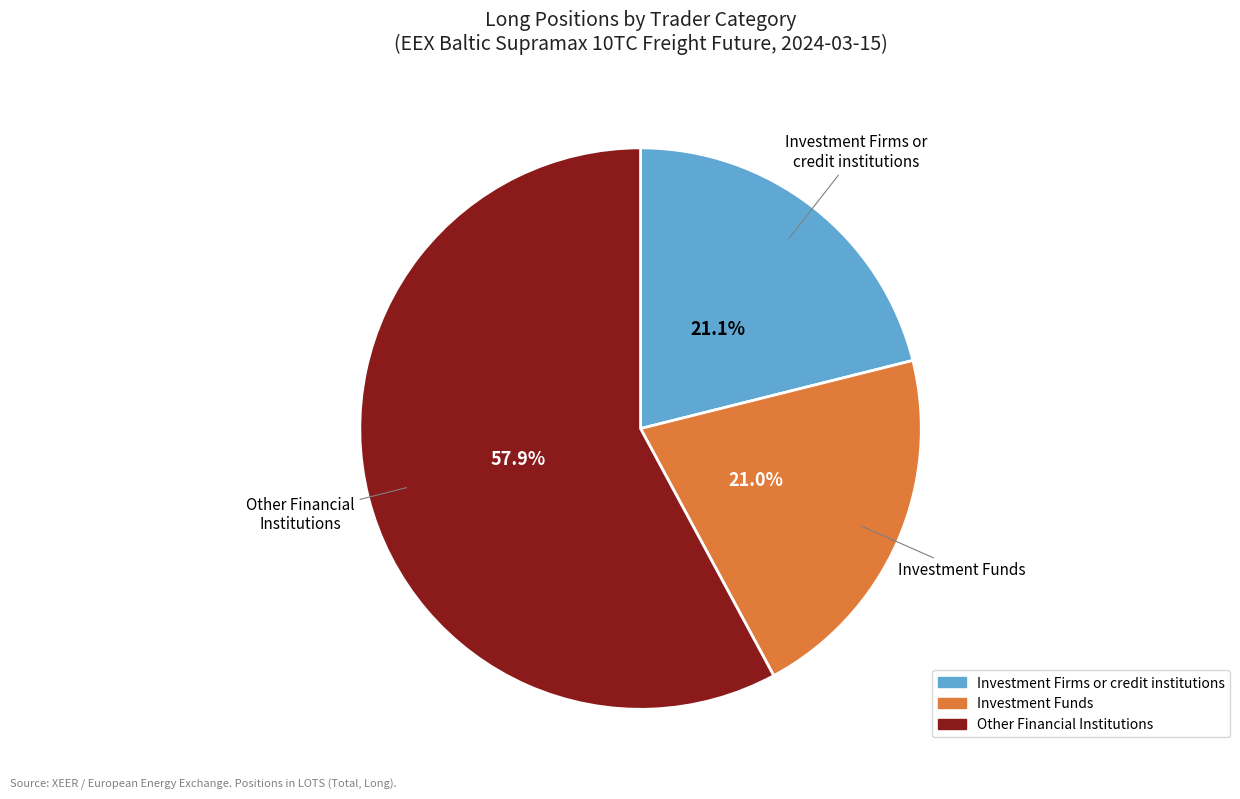

Is there any slice that represents more than half of the pie?

Yes